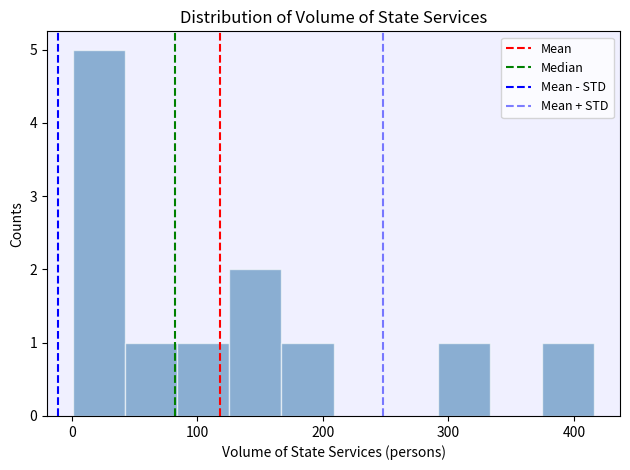

How tall is the bar that spans 40 to 80 on the x-axis? Neither the bar edges nor the heights are printed on the chart, so give them approximately, as read against the axes.

1